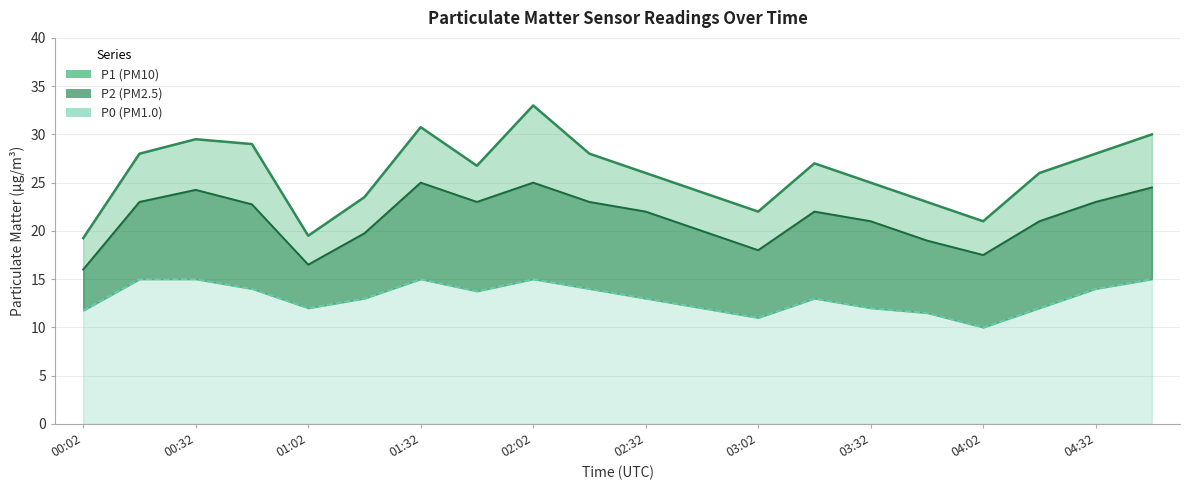

Reading left to right, list all the values displayed in this chart.

P1: 00:02=19.2	00:17=28.0	00:32=29.5	00:47=29.0	01:02=19.5	01:17=23.5	01:32=30.8	01:47=26.8	02:02=33.0	02:17=28.0	02:32=26.0	02:47=24.0	03:02=22.0	03:17=27.0	03:32=25.0	03:47=23.0	04:02=21.0	04:17=26.0	04:32=28.0	04:47=30.0
P2: 00:02=16.0	00:17=23.0	00:32=24.2	00:47=22.8	01:02=16.5	01:17=19.8	01:32=25.0	01:47=23.0	02:02=25.0	02:17=23.0	02:32=22.0	02:47=20.0	03:02=18.0	03:17=22.0	03:32=21.0	03:47=19.0	04:02=17.5	04:17=21.0	04:32=23.0	04:47=24.5
P0: 00:02=11.8	00:17=15.0	00:32=15.0	00:47=14.0	01:02=12.0	01:17=13.0	01:32=15.0	01:47=13.8	02:02=15.0	02:17=14.0	02:32=13.0	02:47=12.0	03:02=11.0	03:17=13.0	03:32=12.0	03:47=11.5	04:02=10.0	04:17=12.0	04:32=14.0	04:47=15.0